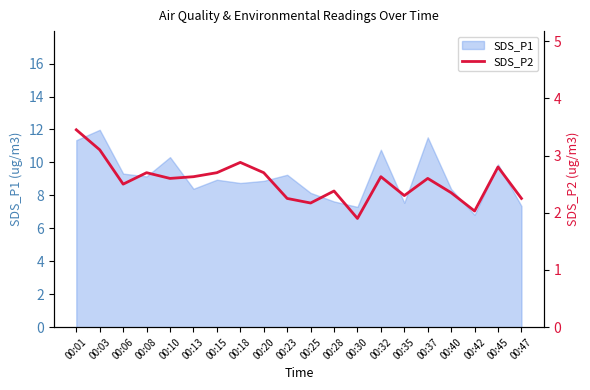

Is it true that the value at 00:20 is 4.6?

False